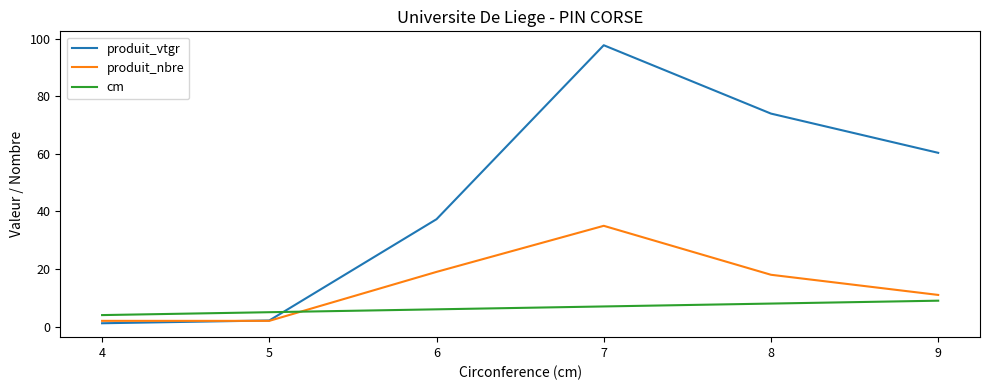

What is the spread (max minus min) of values at 5?

3.0